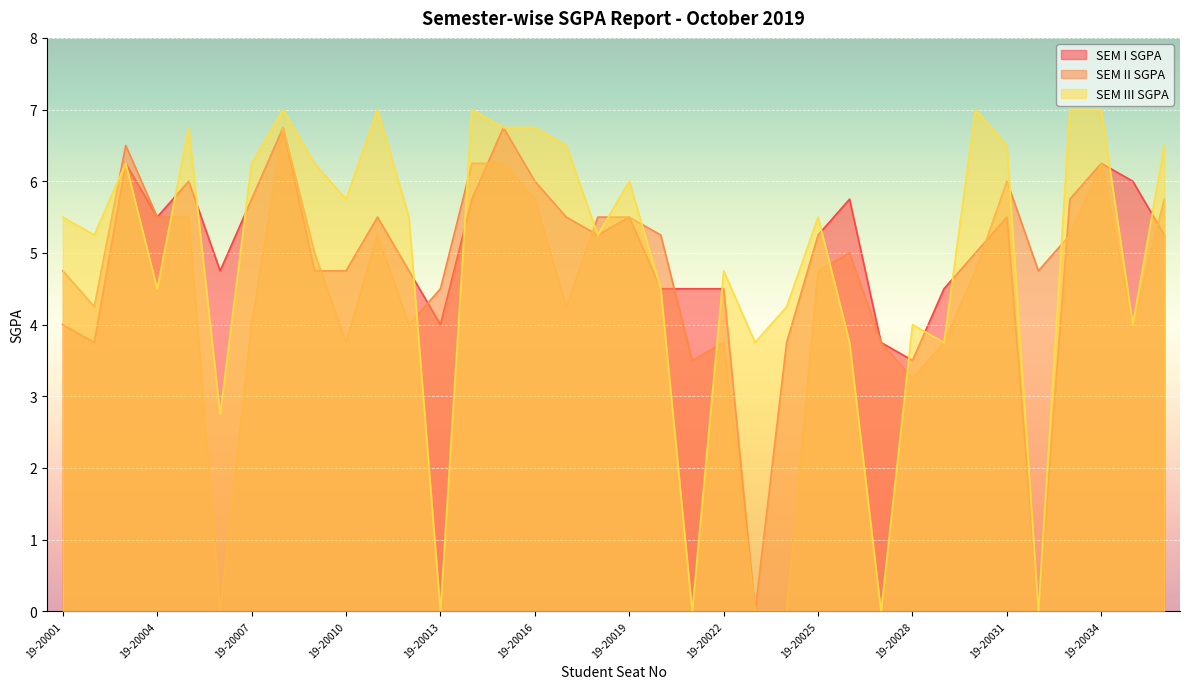

Which series changed the most between 19-20031 and 19-20035?

SEM III SGPA